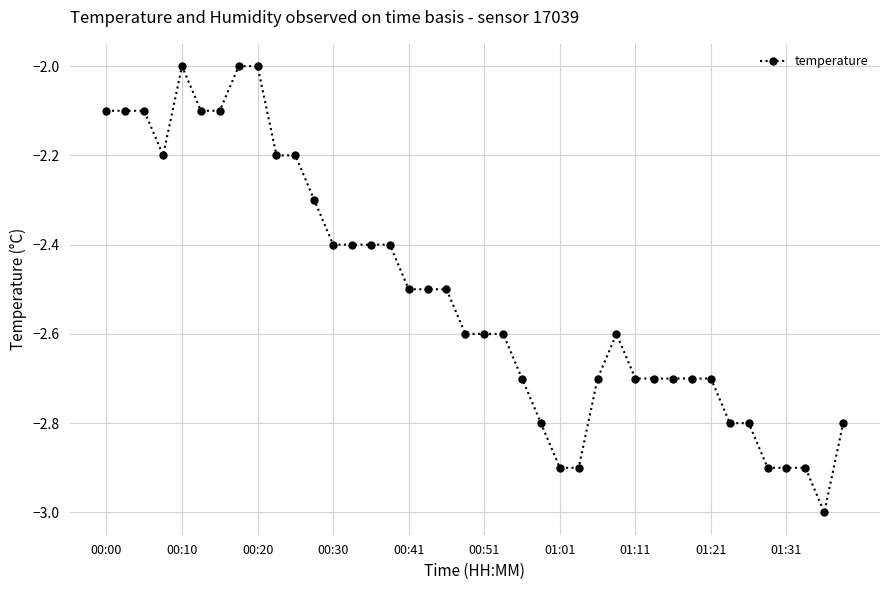

True or false: there are more than 1 points higher than both neighbors.

True